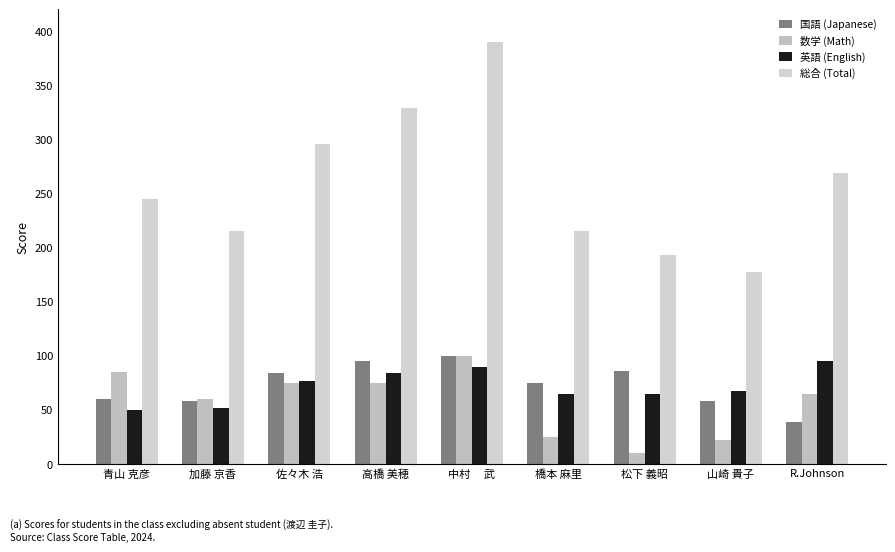

Is it true that 数学 (Math) equals 75 at 佐々木 浩?

True